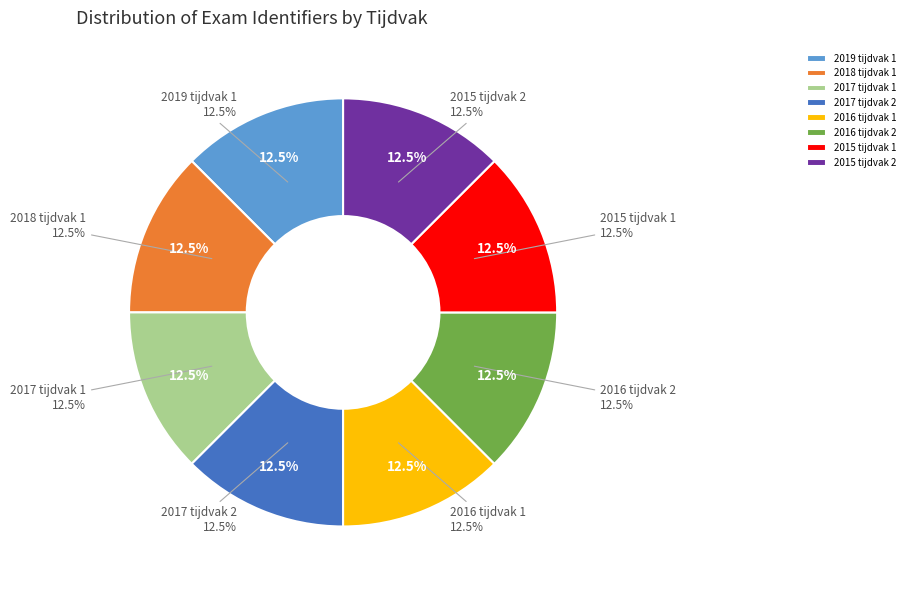

True or false: 2016 tijdvak 1 accounts for 13% of the total.

True